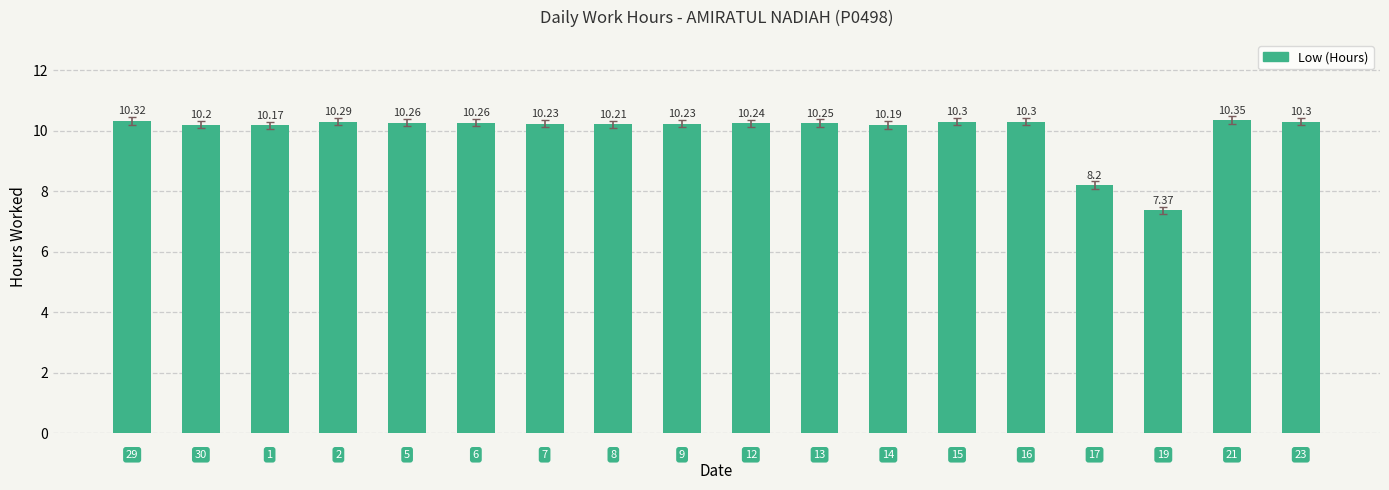

What is the difference between the maximum and minimum values?

3.0